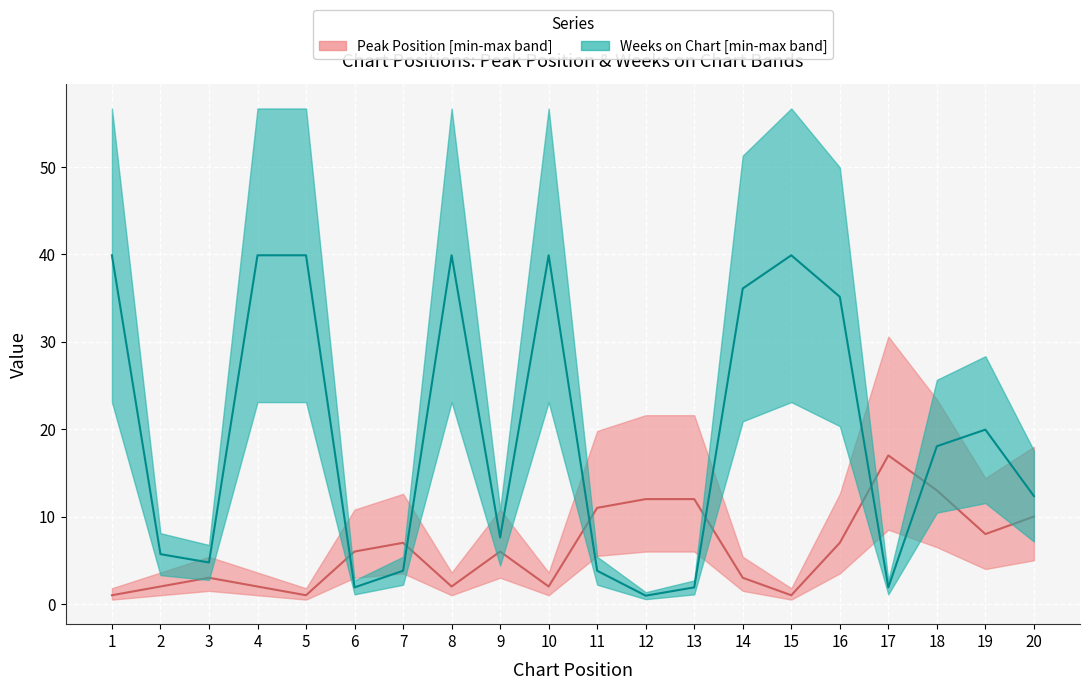

Does the chart display data point markers on the line(s)?

No